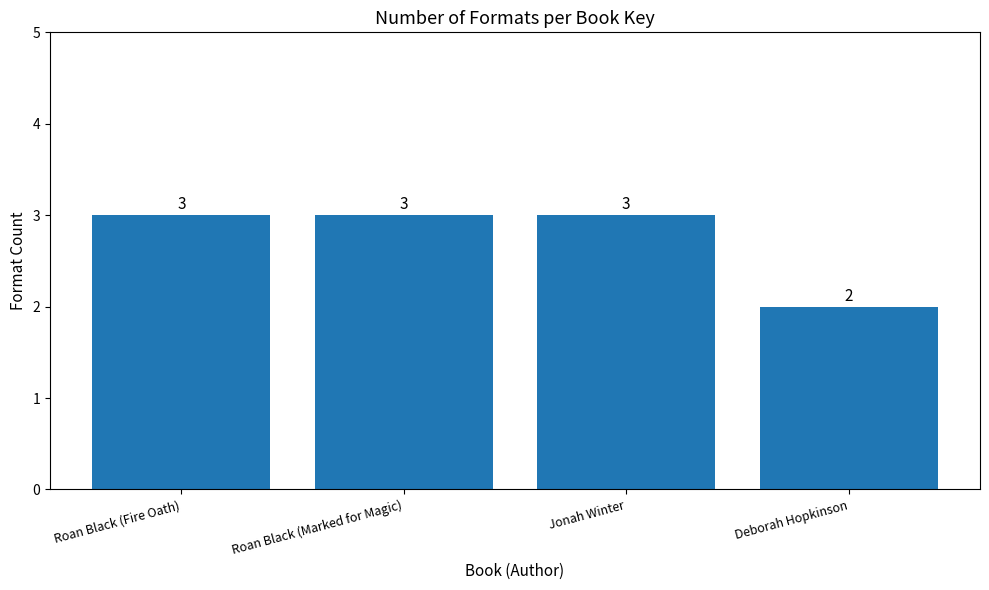

What is the difference between the values at Deborah Hopkinson and Roan Black (Marked for Magic)?

1